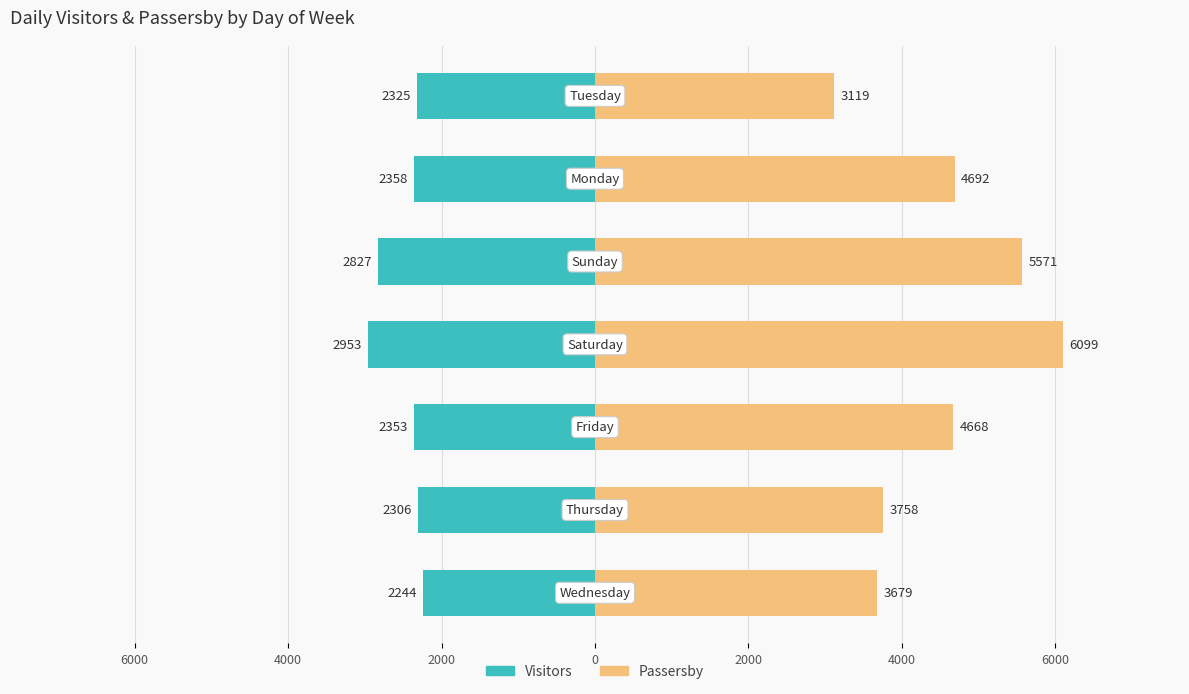

How many data points in Passersby are above 4668?

3